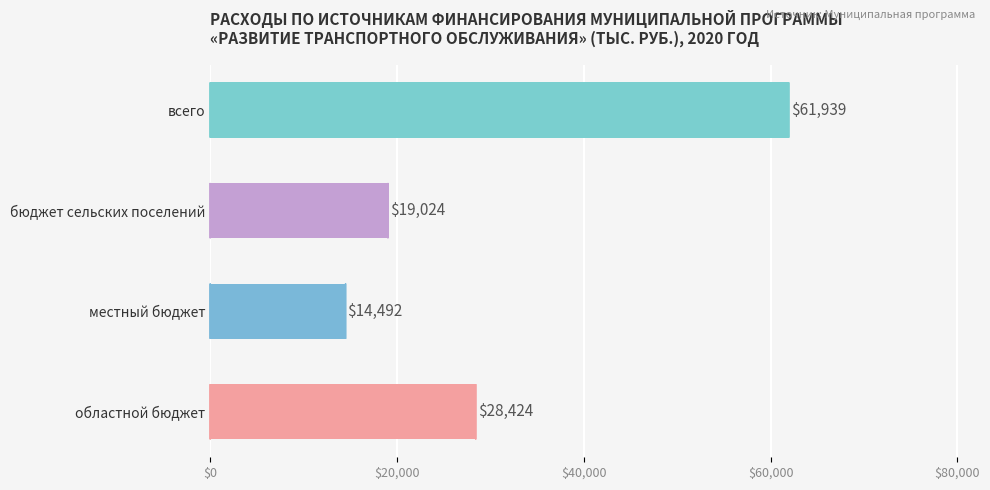

Between всего and местный бюджет, which is larger?

всего